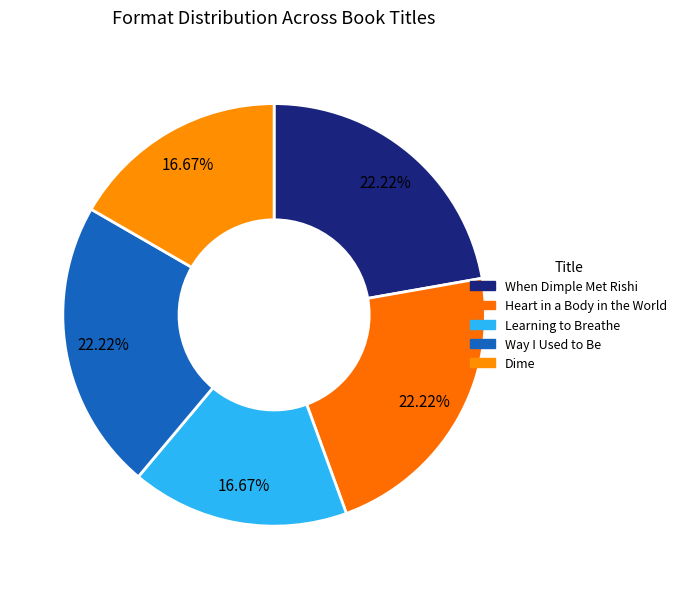

What portion of the pie excludes Heart in a Body in the World?

77.8%